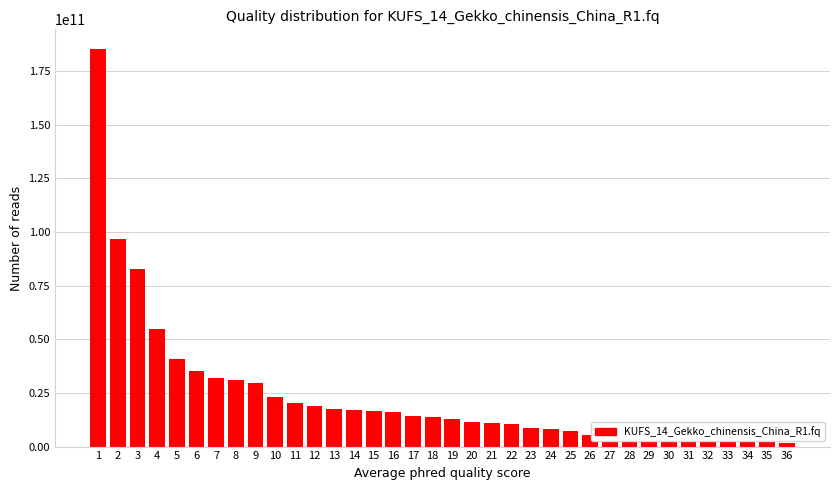

What is the change in value from 7 to 35?

-28005000000